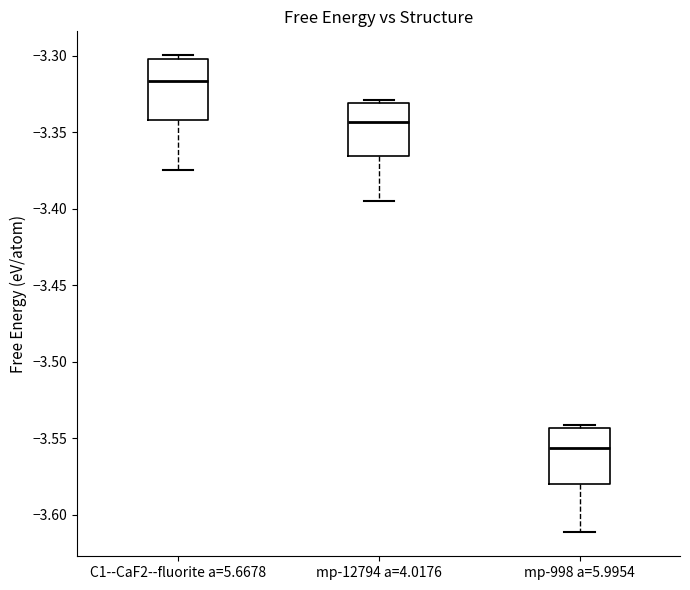

Reading left to right, transcribe this box plot: for each box, give where its median line is, the range the box spans, and where its two whiskers end, as read against the y-axis. The values are not printed on the chart, so give them approximately, as read against the axis.

C1--CaF2--fluorite a=5.6678: median -3.315, box -3.340 to -3.300, whiskers -3.375 to -3.300 (just above the box's upper edge)
mp-12794 a=4.0176: median -3.345, box -3.365 to -3.330, whiskers -3.395 to -3.330 (just above the box's upper edge)
mp-998 a=5.9954: median -3.555, box -3.580 to -3.545, whiskers -3.610 to -3.540